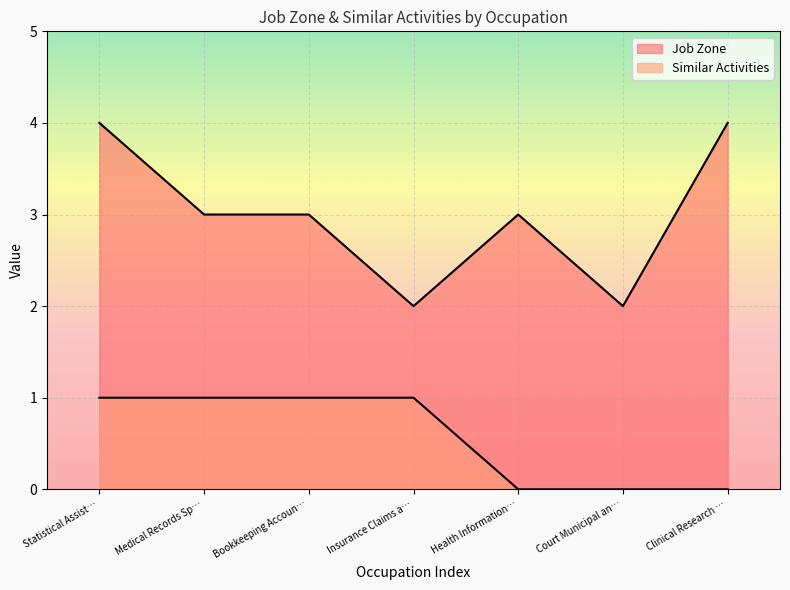

What is the value of the Job Zone point at the 2nd from the left?

3